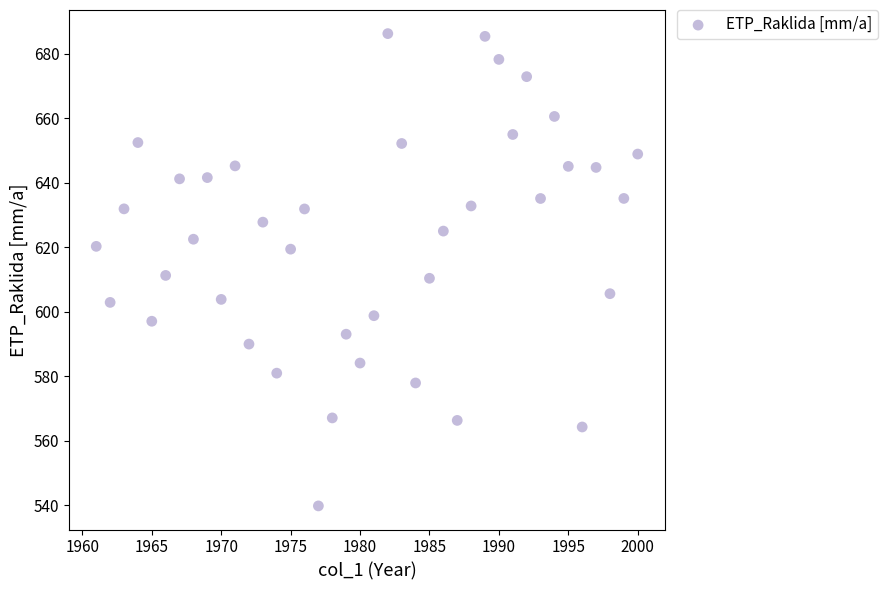

What is the range of X values (max minus min)?

39.0